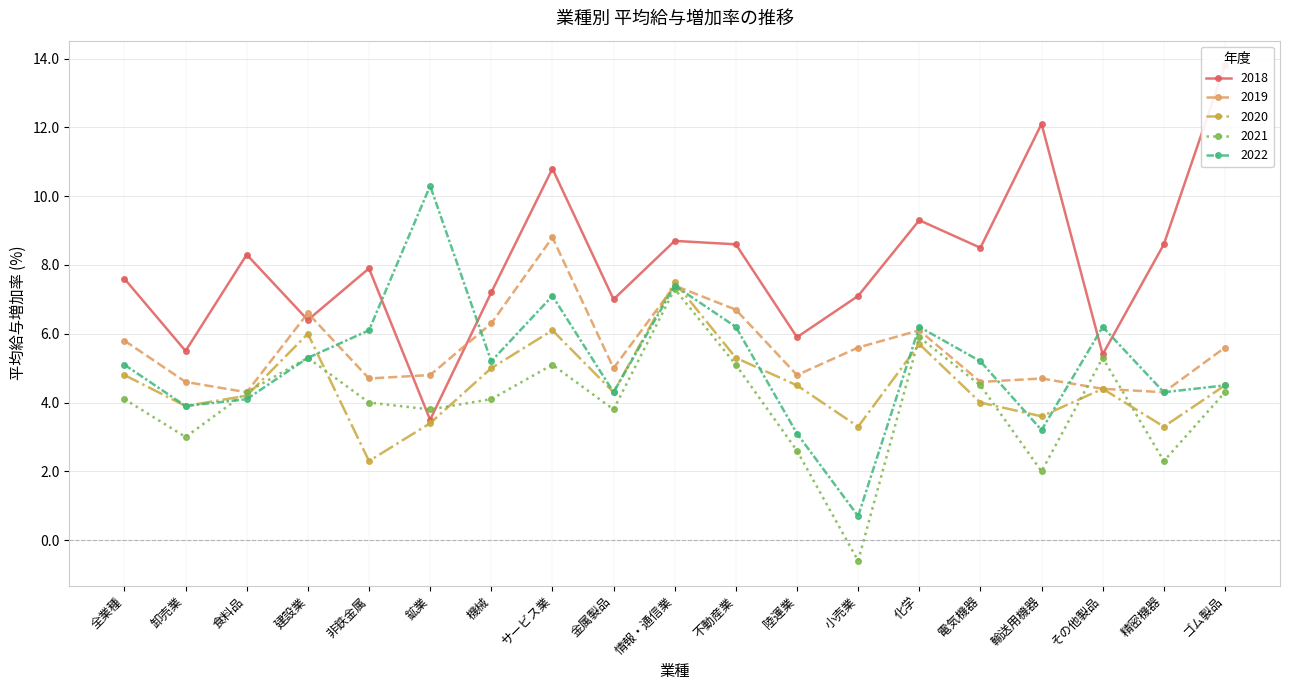

What is the sum of the 2019 values at 食料品 and 機械?

10.6